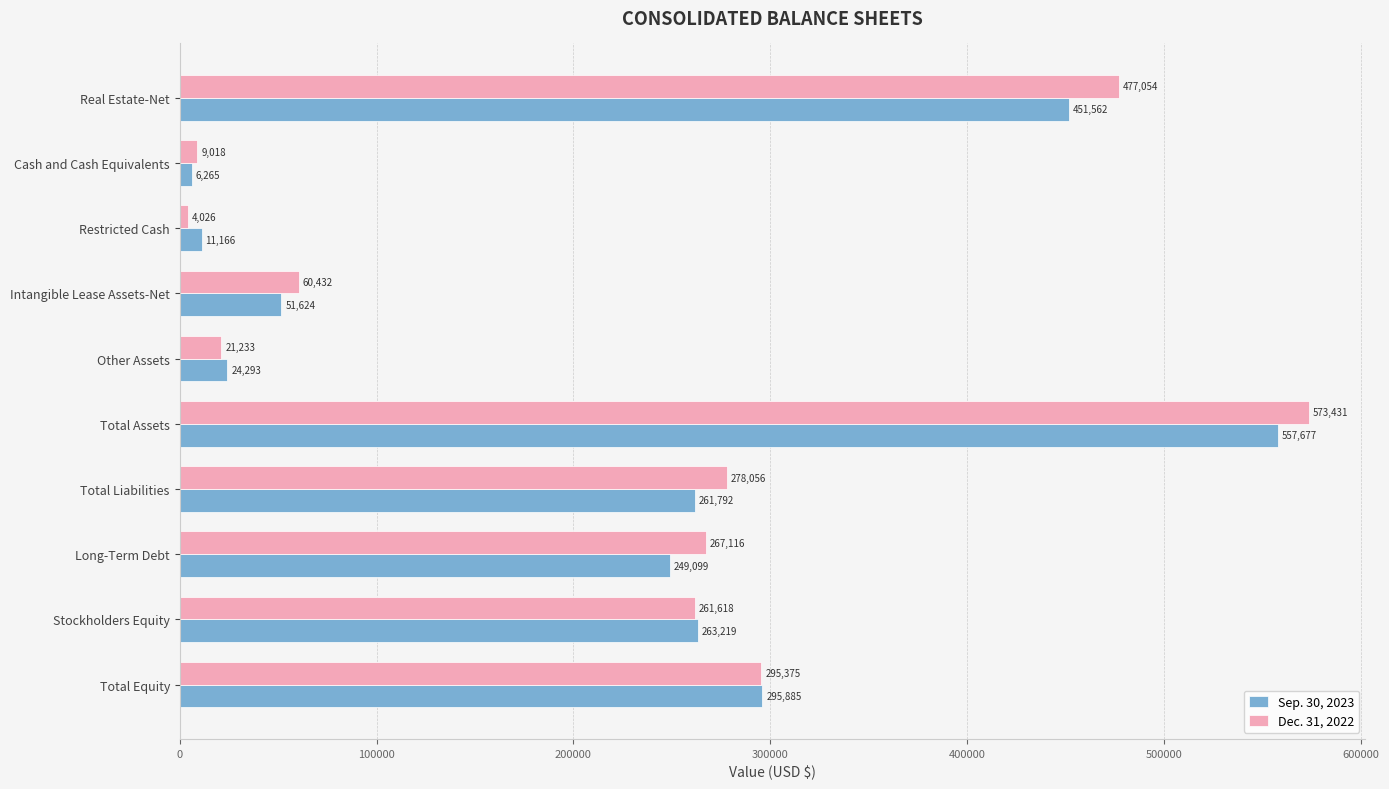

The value of Dec. 31, 2022 at Other Assets is 21233. True or false?

True